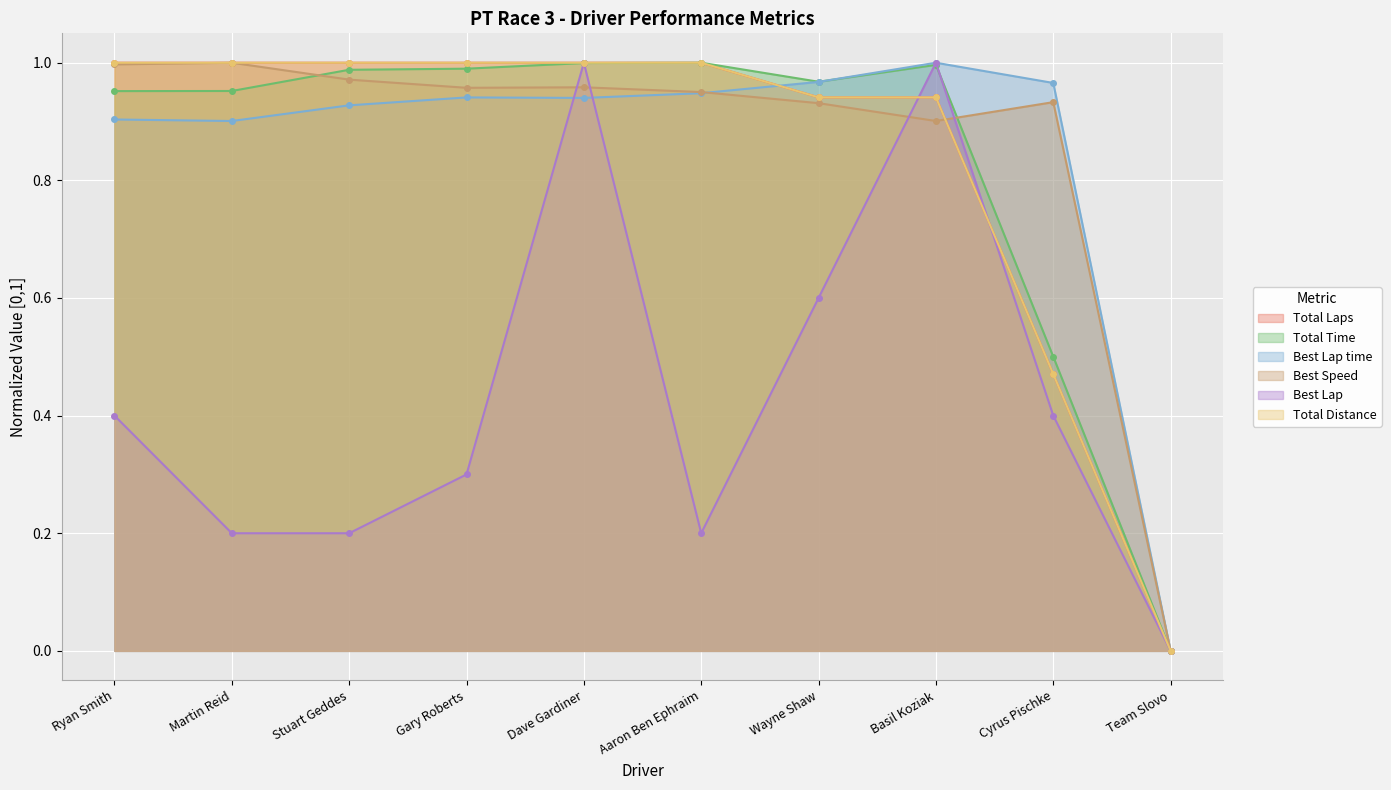

After their last crossing, which series has the higher values: Best Lap time or Best Speed?

Best Lap time